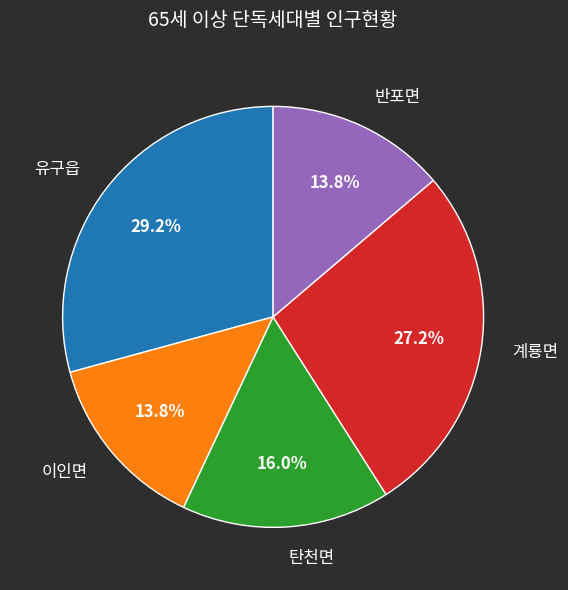

To the nearest percent, what percentage of the pie is 유구읍?

29%